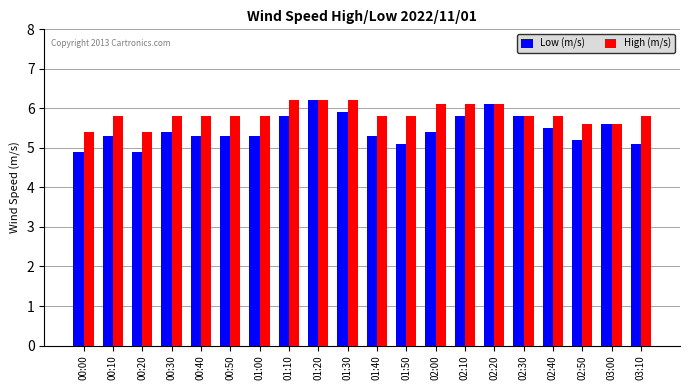

At which category is the sum across all series the highest?

01:20